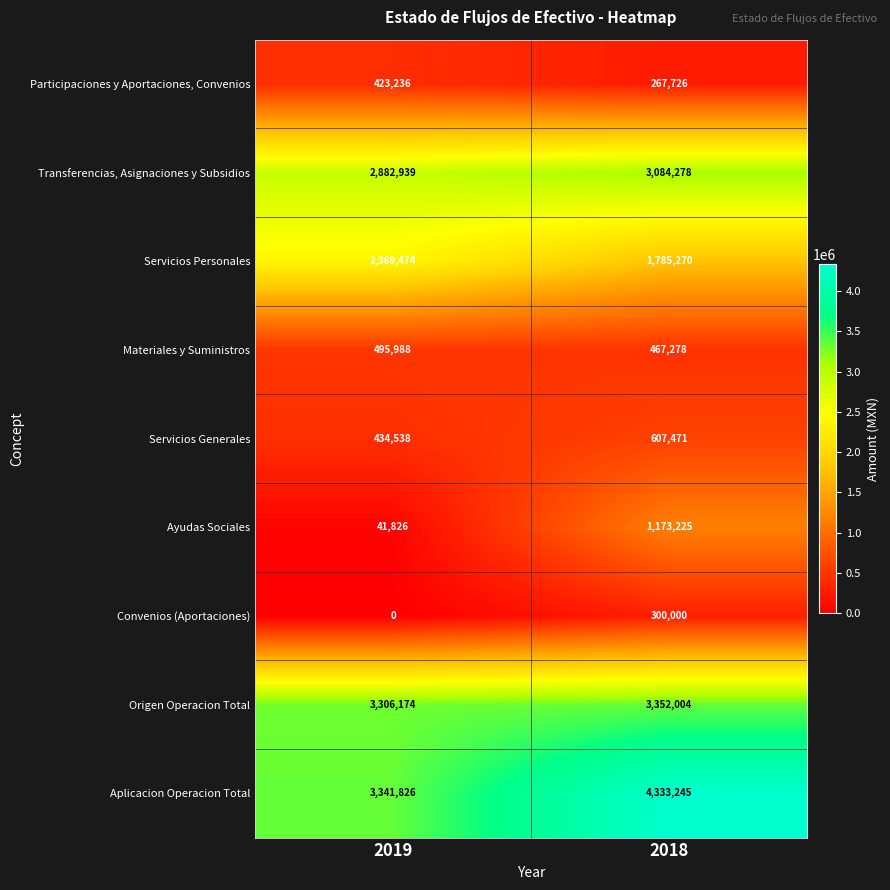

Which series has the largest total across all categories?

Aplicacion Operacion Total